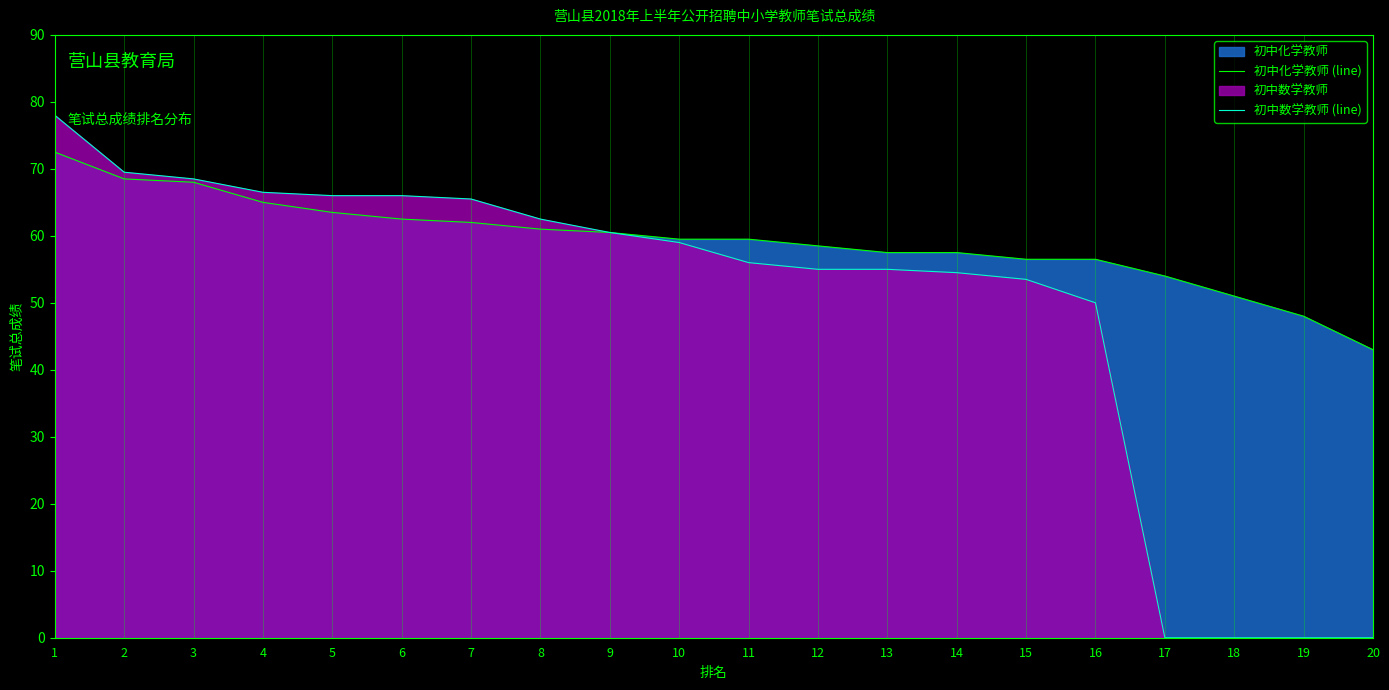

List the series in order of their overall mean, lowest first.

初中数学教师 (line), 初中化学教师 (line)